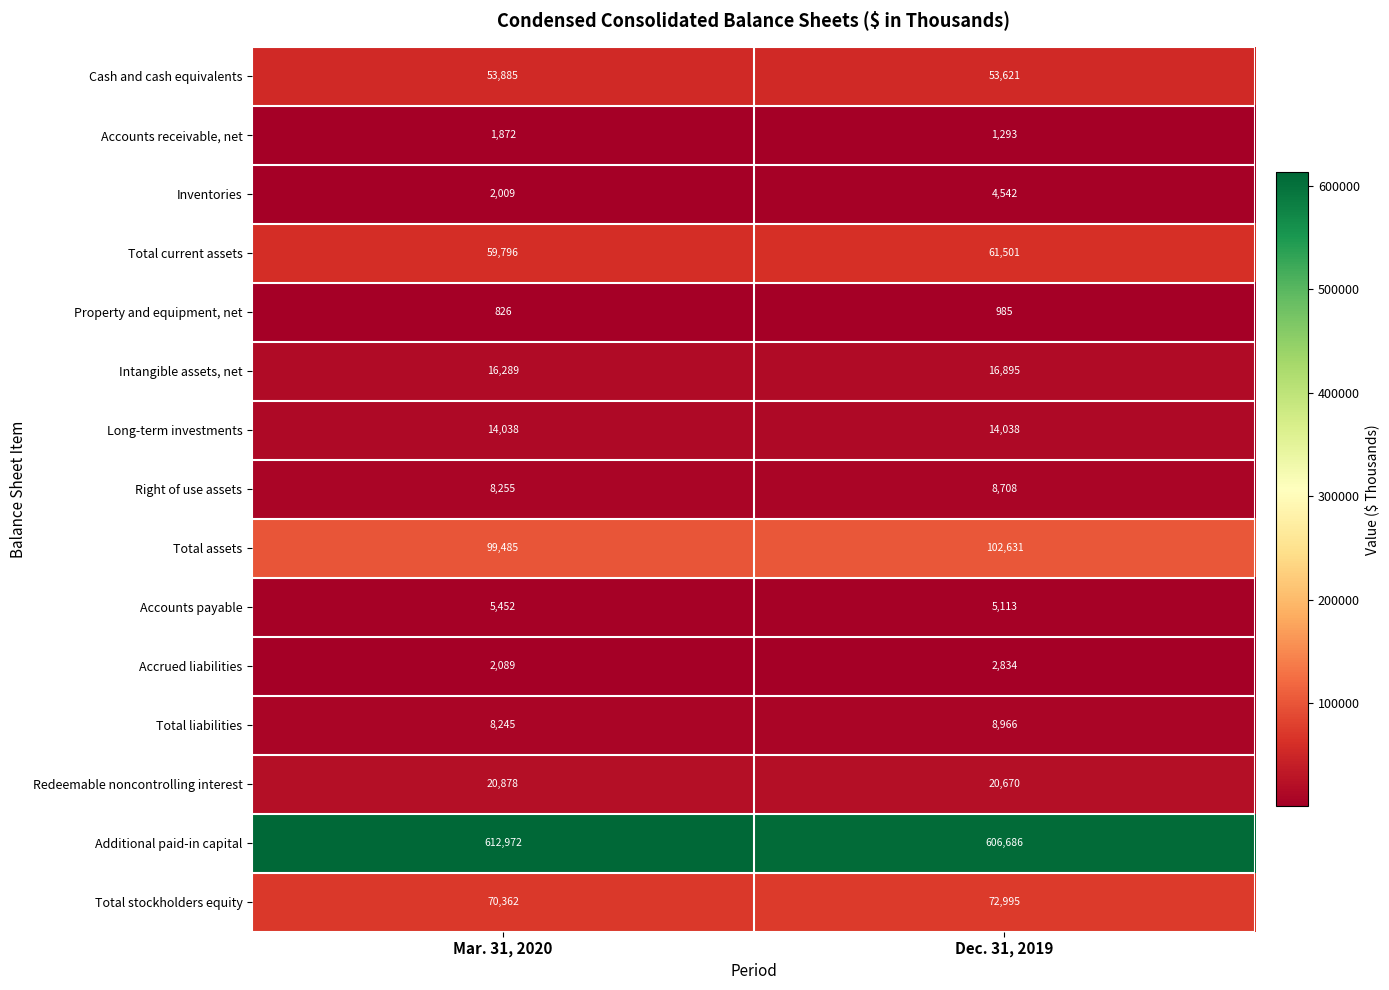

At which category does the chart reach its minimum across all series?

Mar. 31, 2020